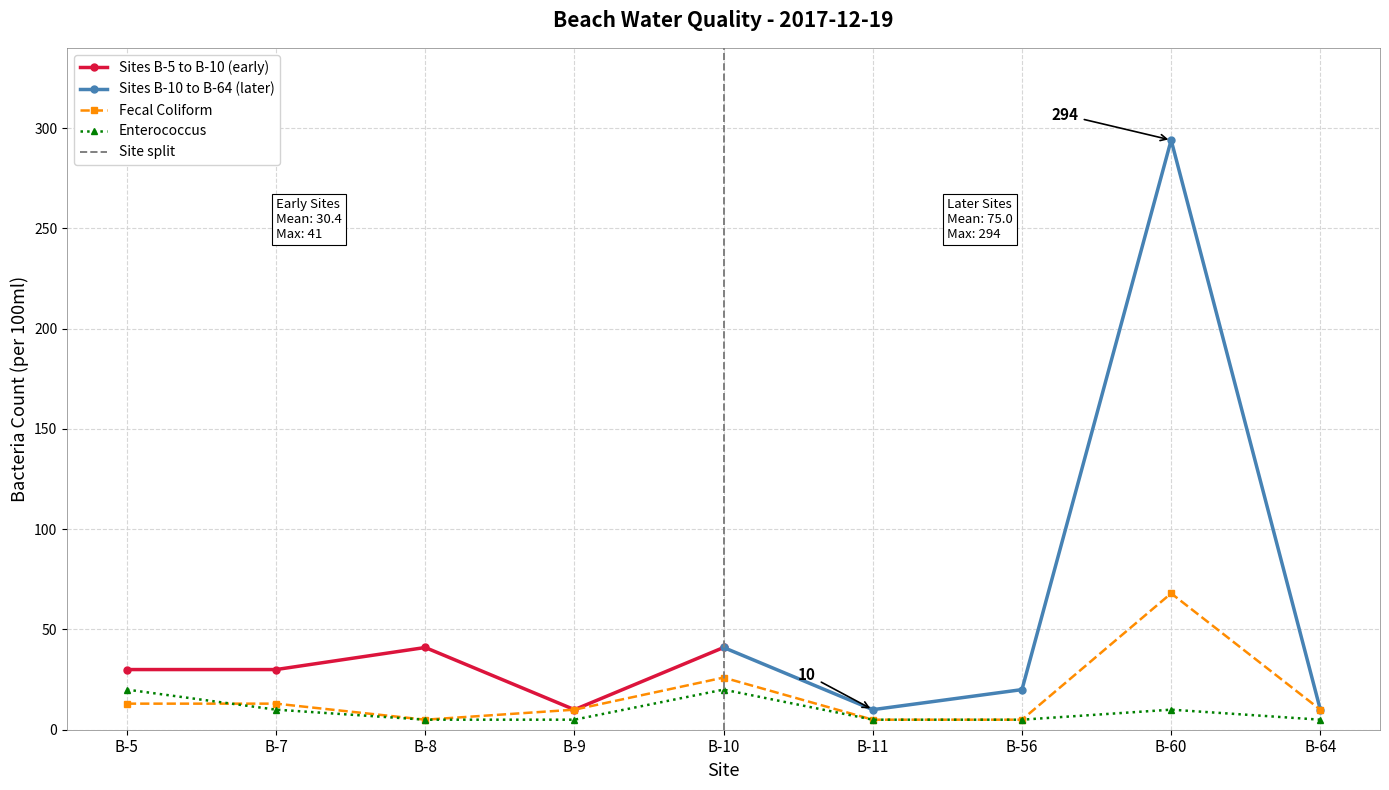

Does the chart have visible grid lines?

Yes